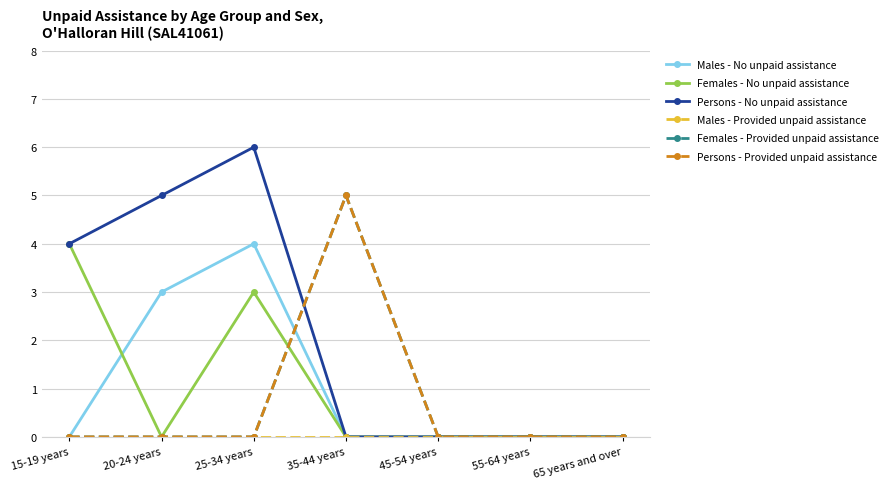

At which label does Males - Provided unpaid assistance reach its peak?

15-19 years